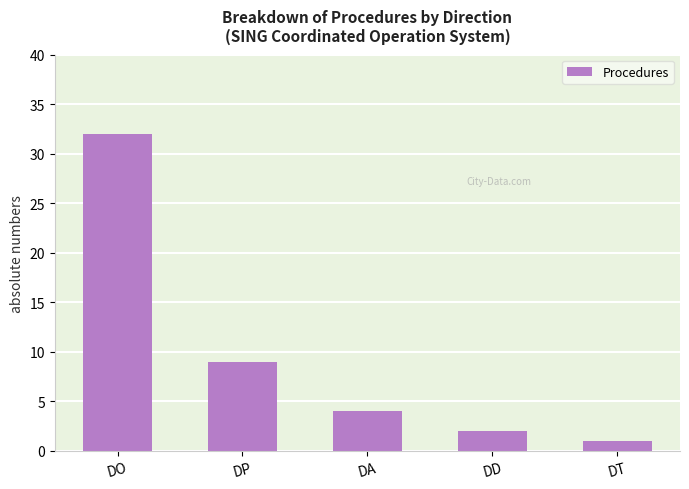

How many data points are less than 4?

2